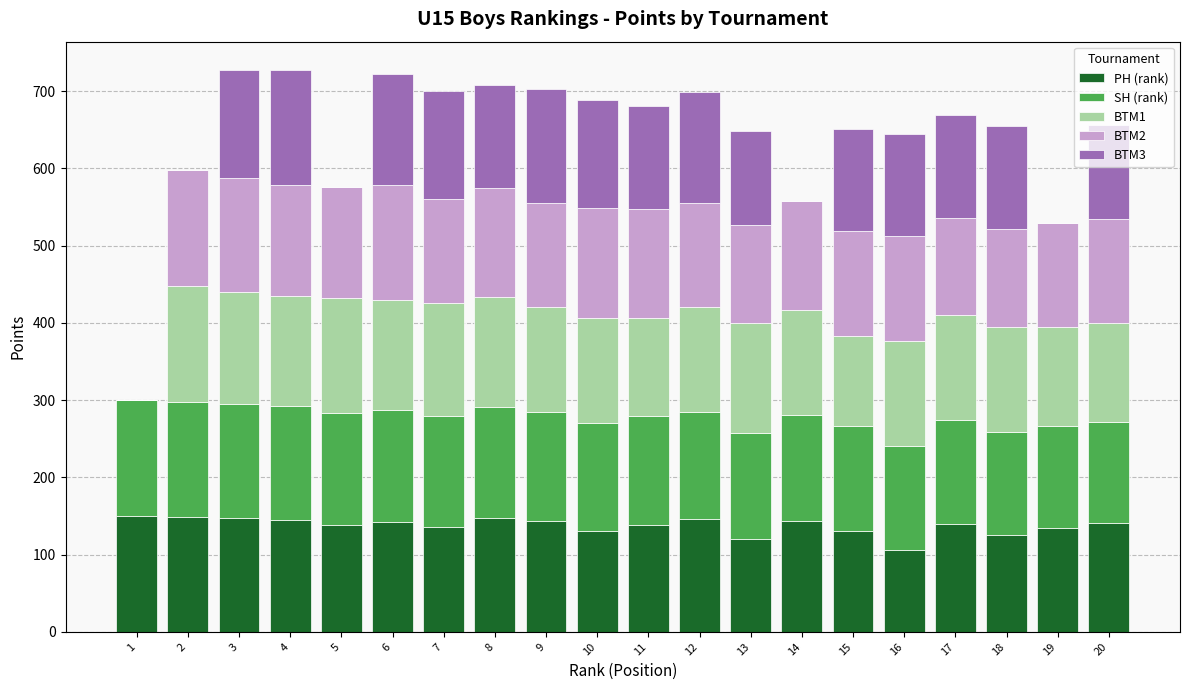

The PH (rank) series shows 126.0 at 18. True or false?

True